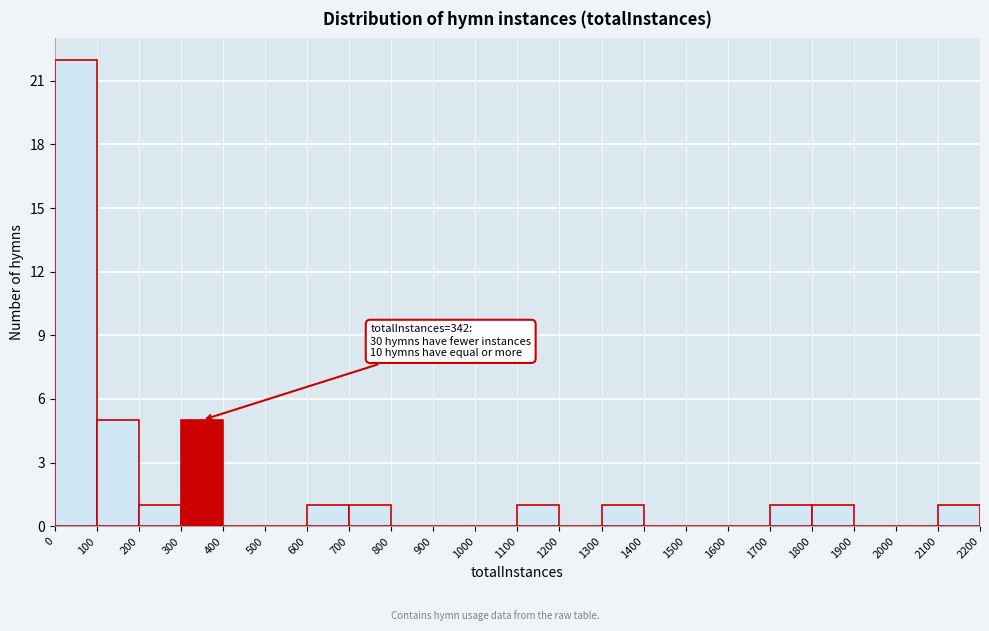

Which range on the x-axis has the tallest bar?

0 to 100